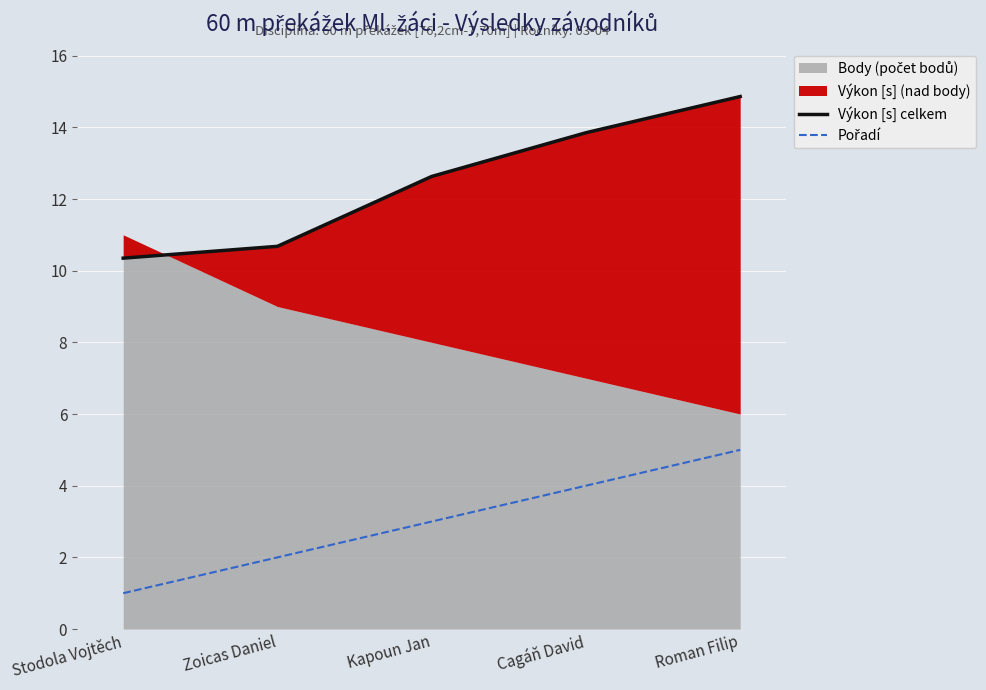

What position from the left is Stodola Vojtěch?

1